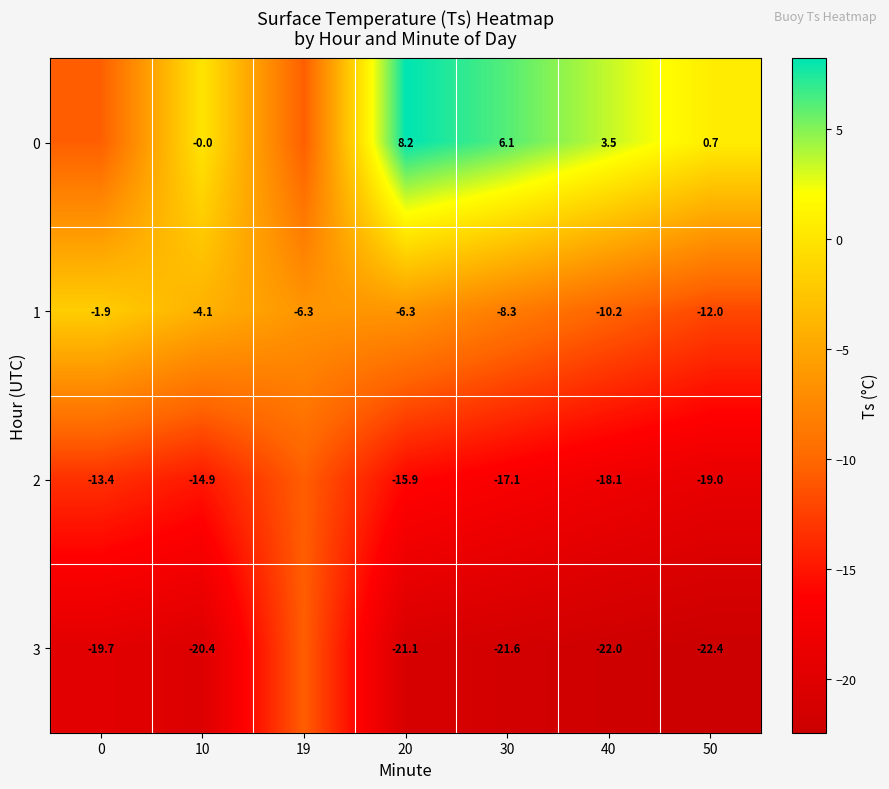

Is the value of 3 at 40 greater than the value of 2 at 0?

No